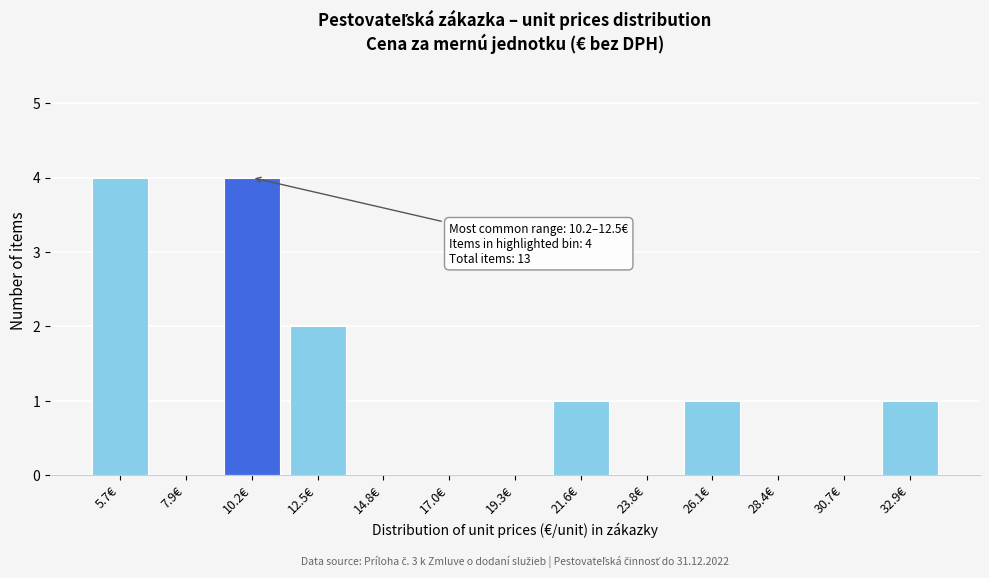

Reading right to left, transcribe all the data shown in this chart.

32.9€=1	30.7€=0	28.4€=0	26.1€=1	23.8€=0	21.6€=1	19.3€=0	17.0€=0	14.8€=0	12.5€=2	10.2€=4	7.9€=0	5.7€=4